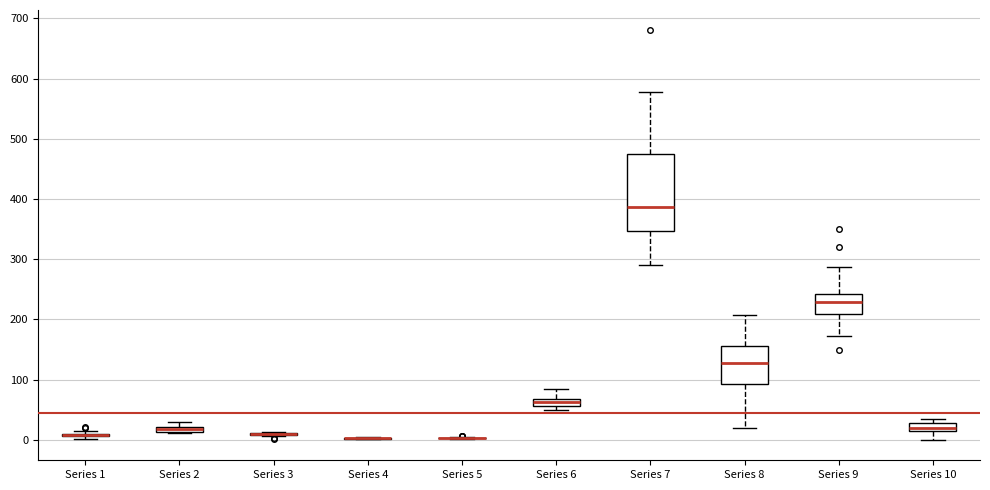

Where does the lower whisker of the box for Series 10 end on the y-axis? The values are not printed on the chart, so give them approximately, as read against the axis.

0